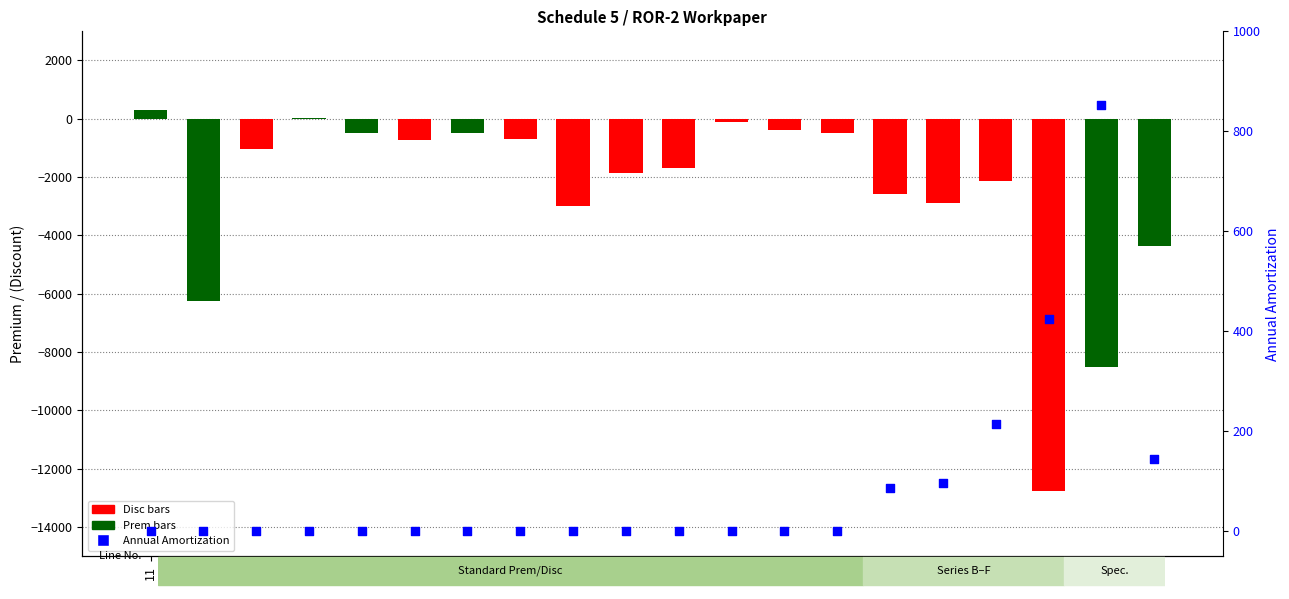

What is the total value across all series at 29?

-7670.5